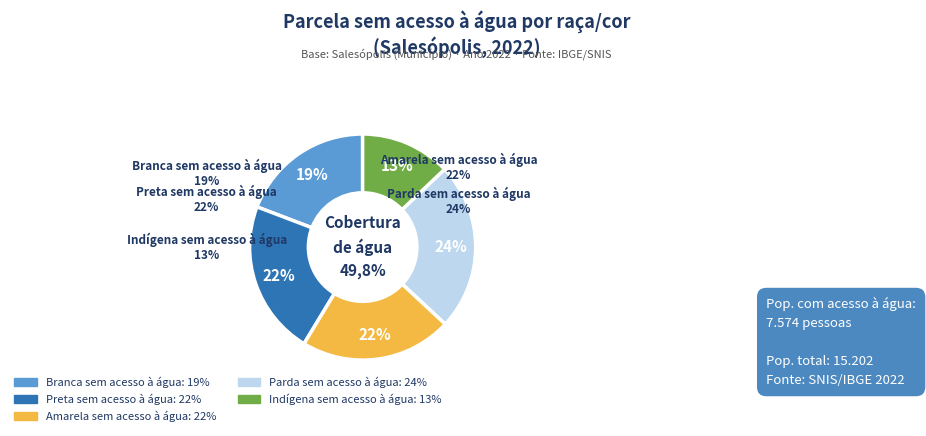

Combined, what portion of the pie is Indígena sem acesso à água and Preta sem acesso à água?

35.0%